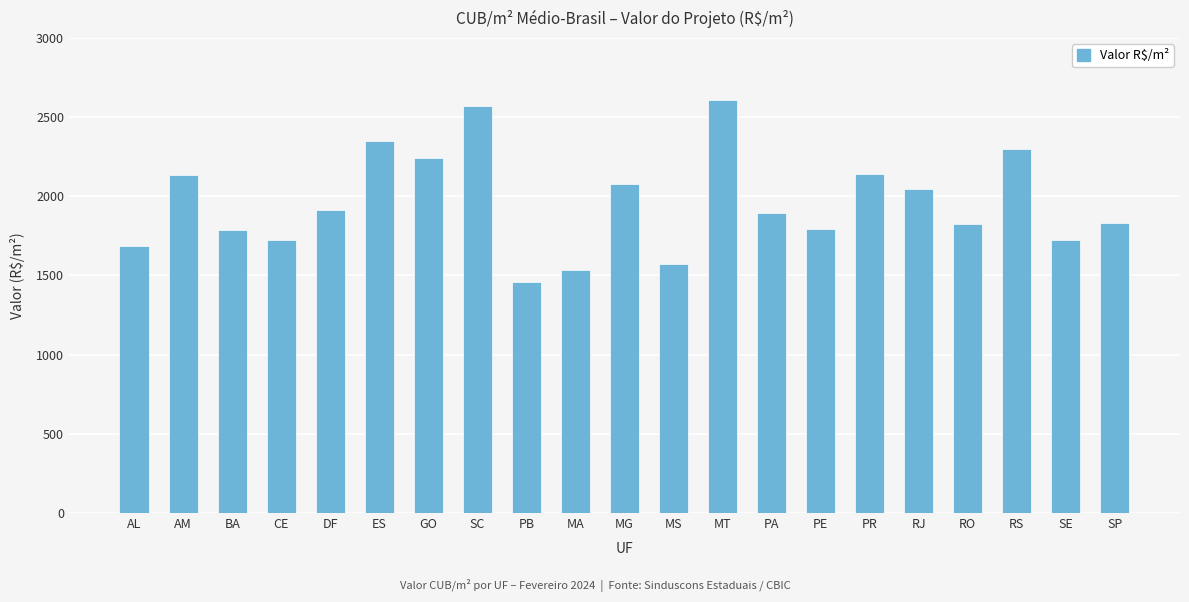

What is the ratio of the value at PE to the value at MT?

0.7